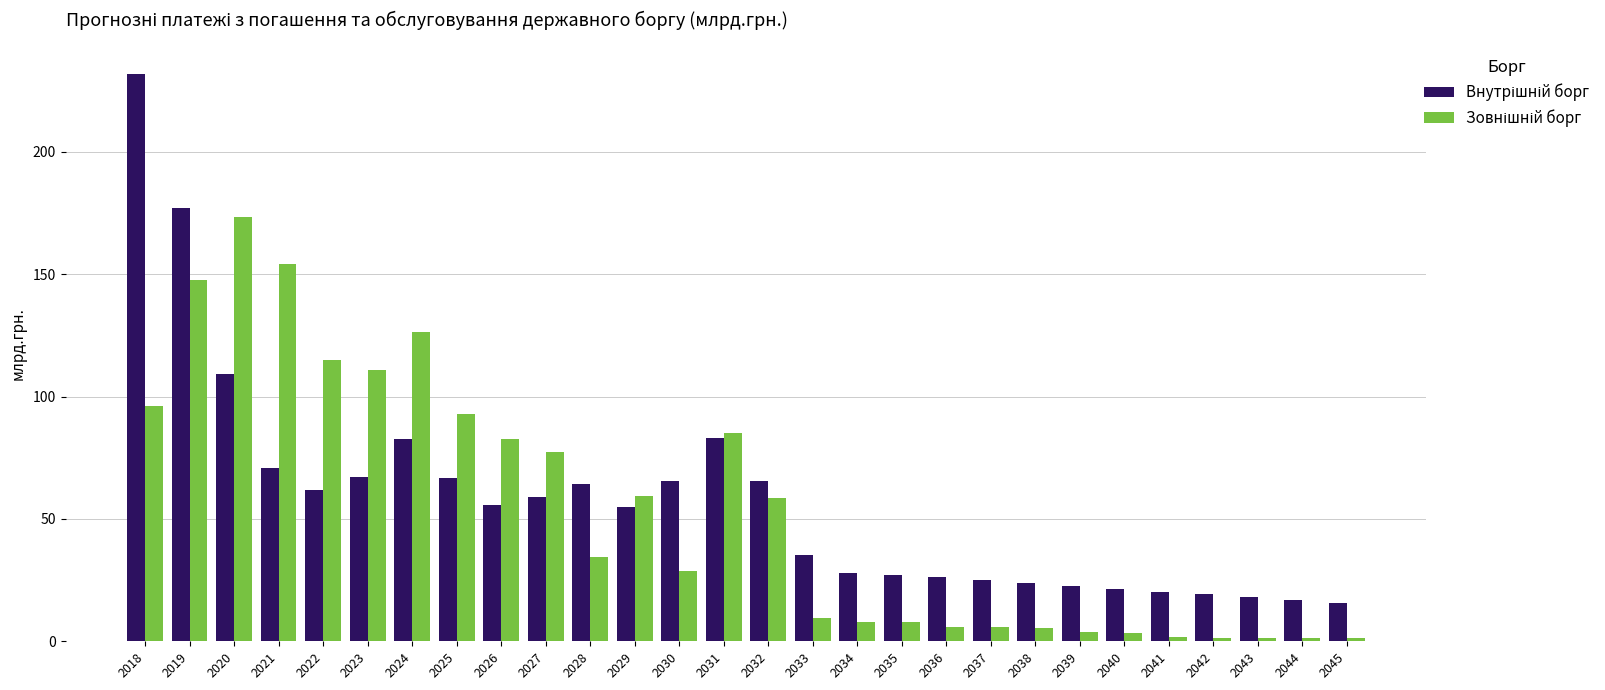

How many data points does each series have?

28